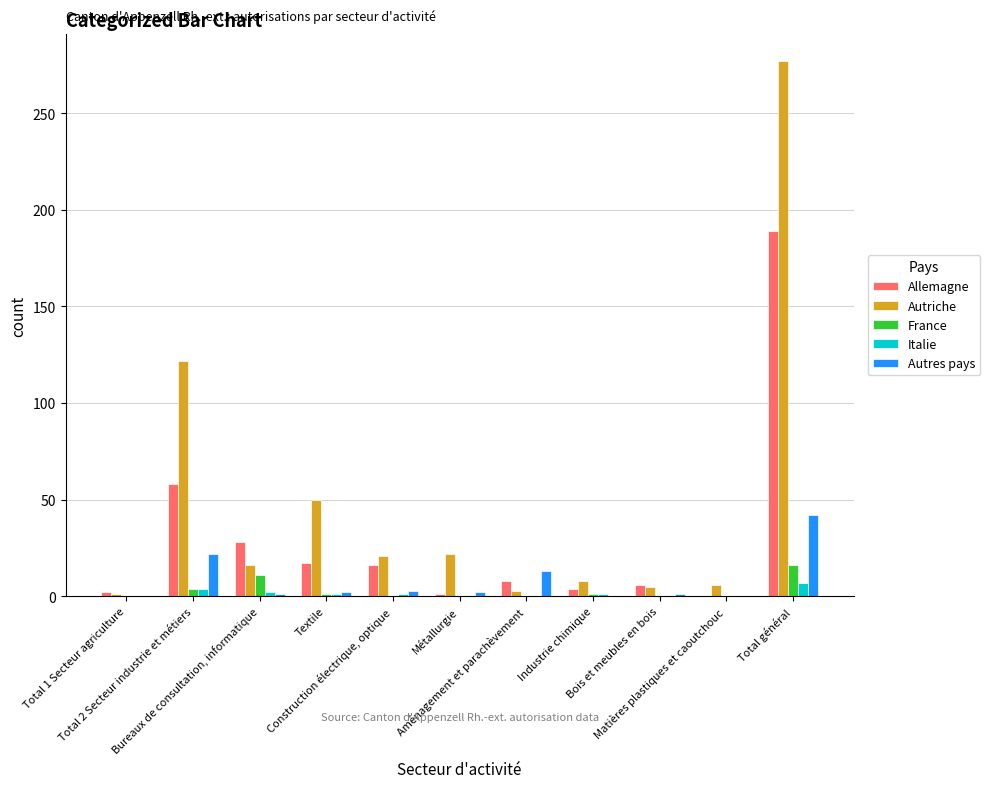

Which series has the largest total across all categories?

Autriche